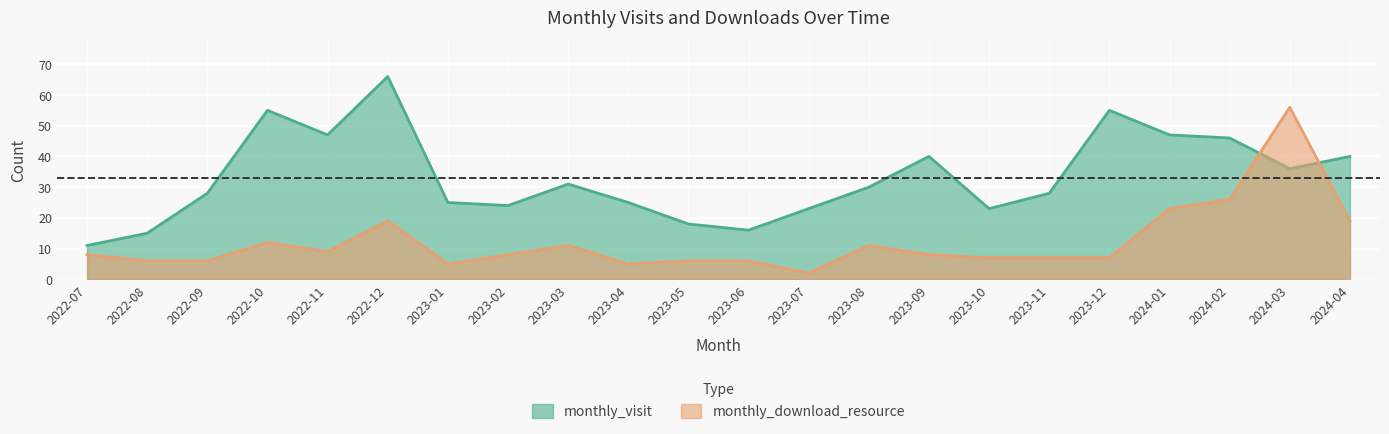

What is the spread (max minus min) of values at 2024-01?

24